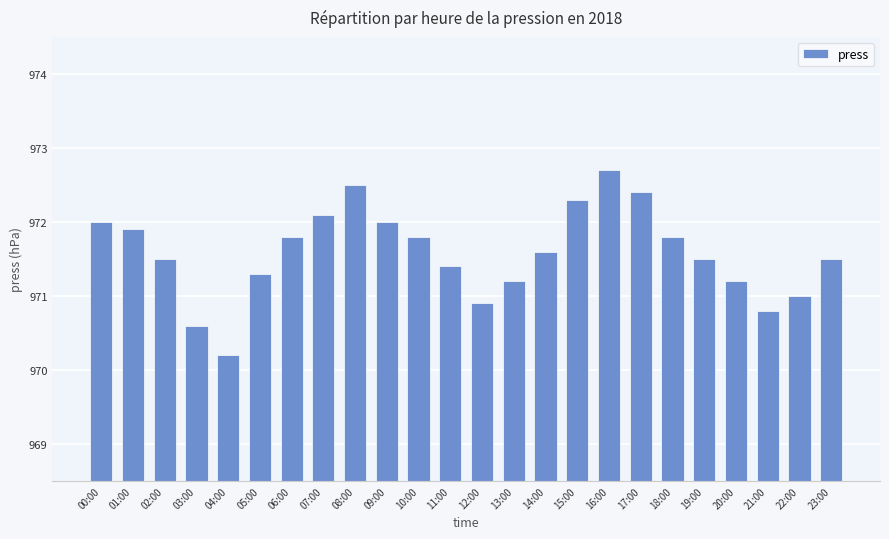

What is the approximate value at 03:00?

970.6